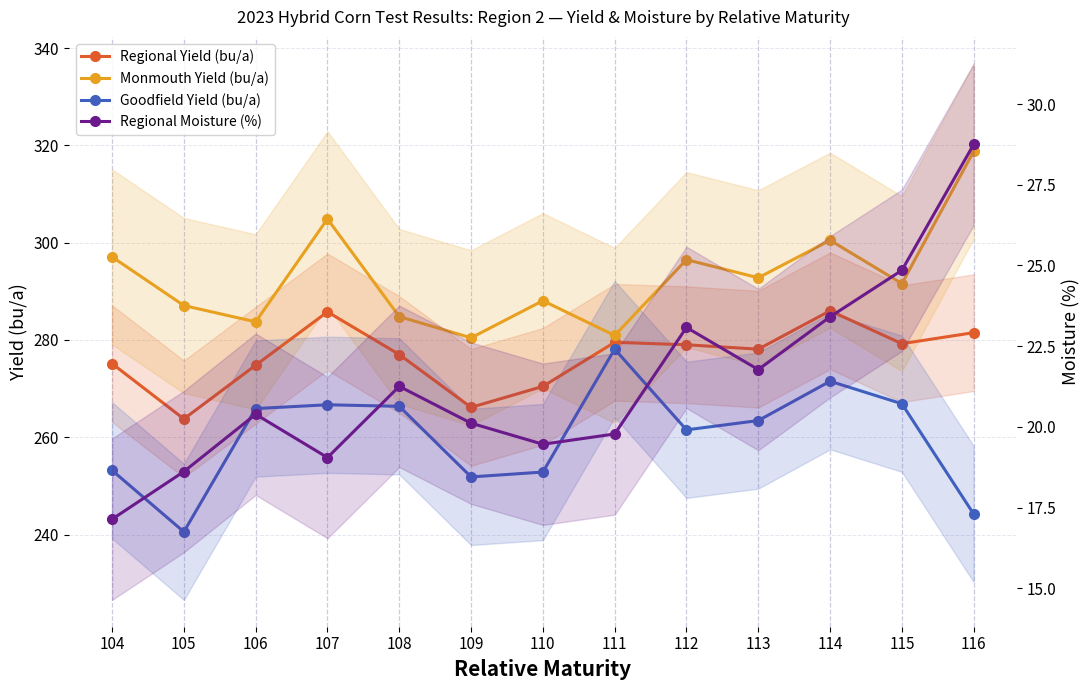

How many series are shown in this chart?

4